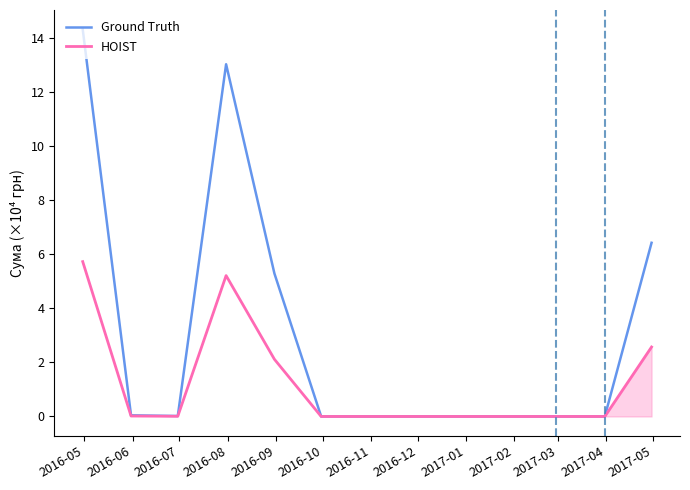

Is the value of Ground Truth at 2017-03 greater than the value of HOIST at 2016-10?

No